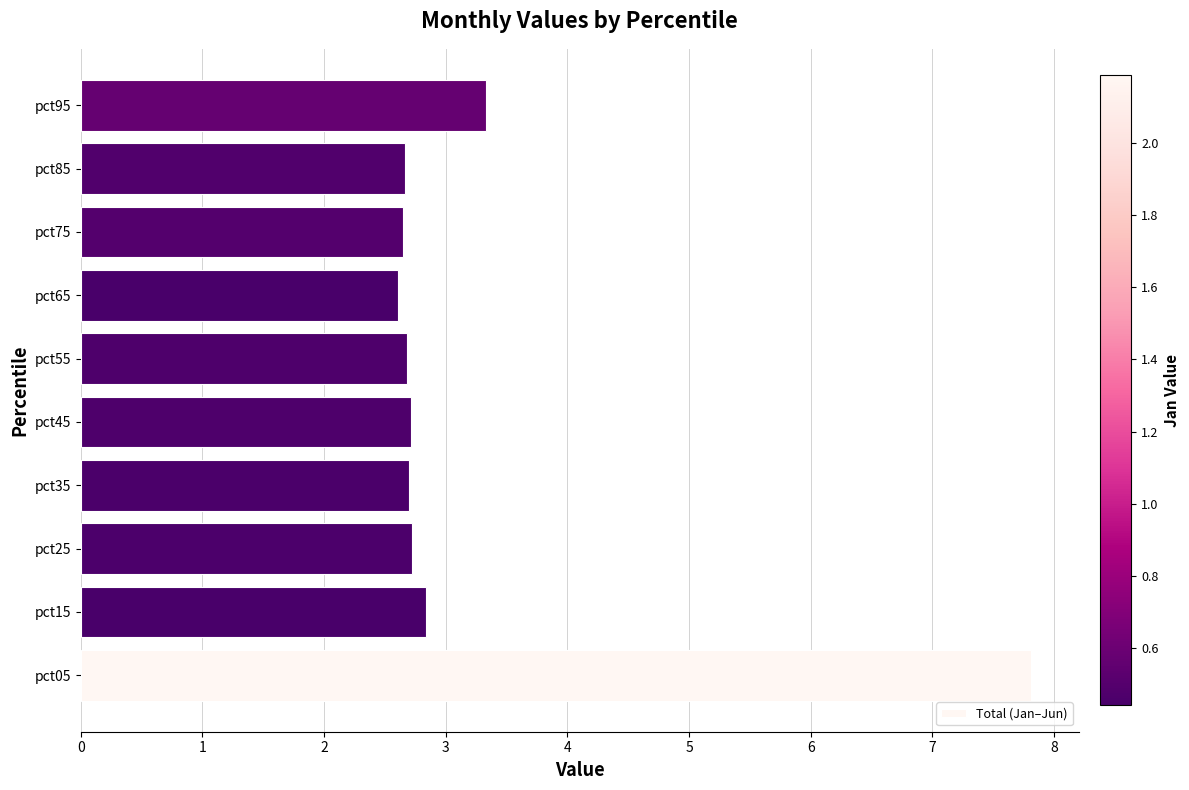

What is the sum of all values?

32.7